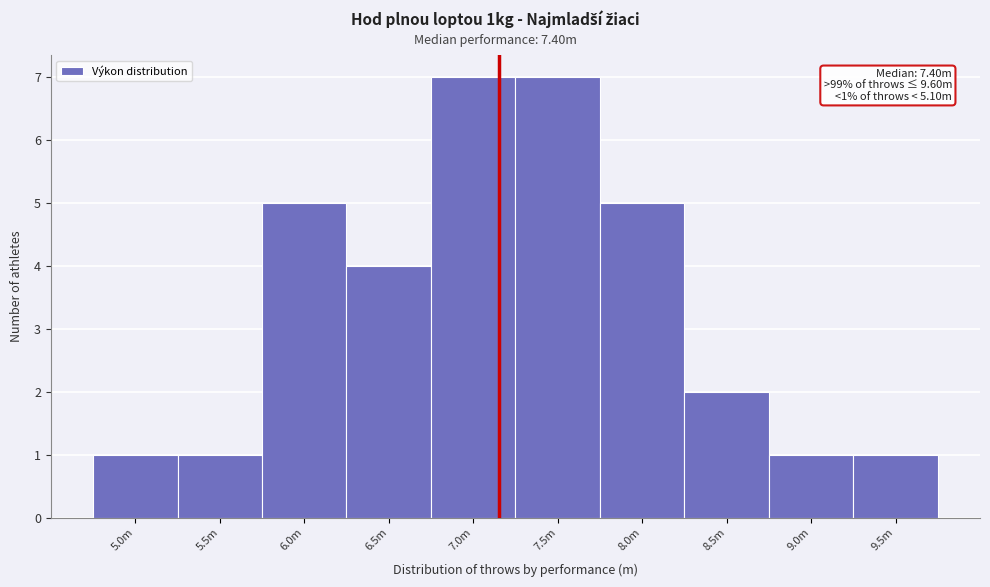

Reading left to right, list all the values displayed in this chart.

5.0m=1	5.5m=1	6.0m=5	6.5m=4	7.0m=7	7.5m=7	8.0m=5	8.5m=2	9.0m=1	9.5m=1